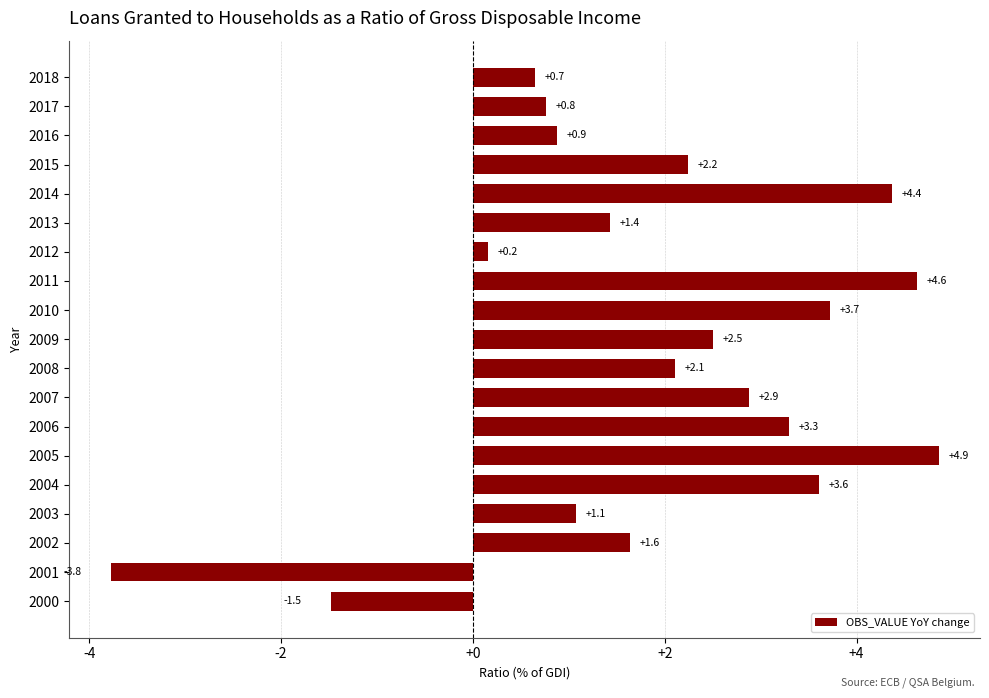

How many positive values are there?

17